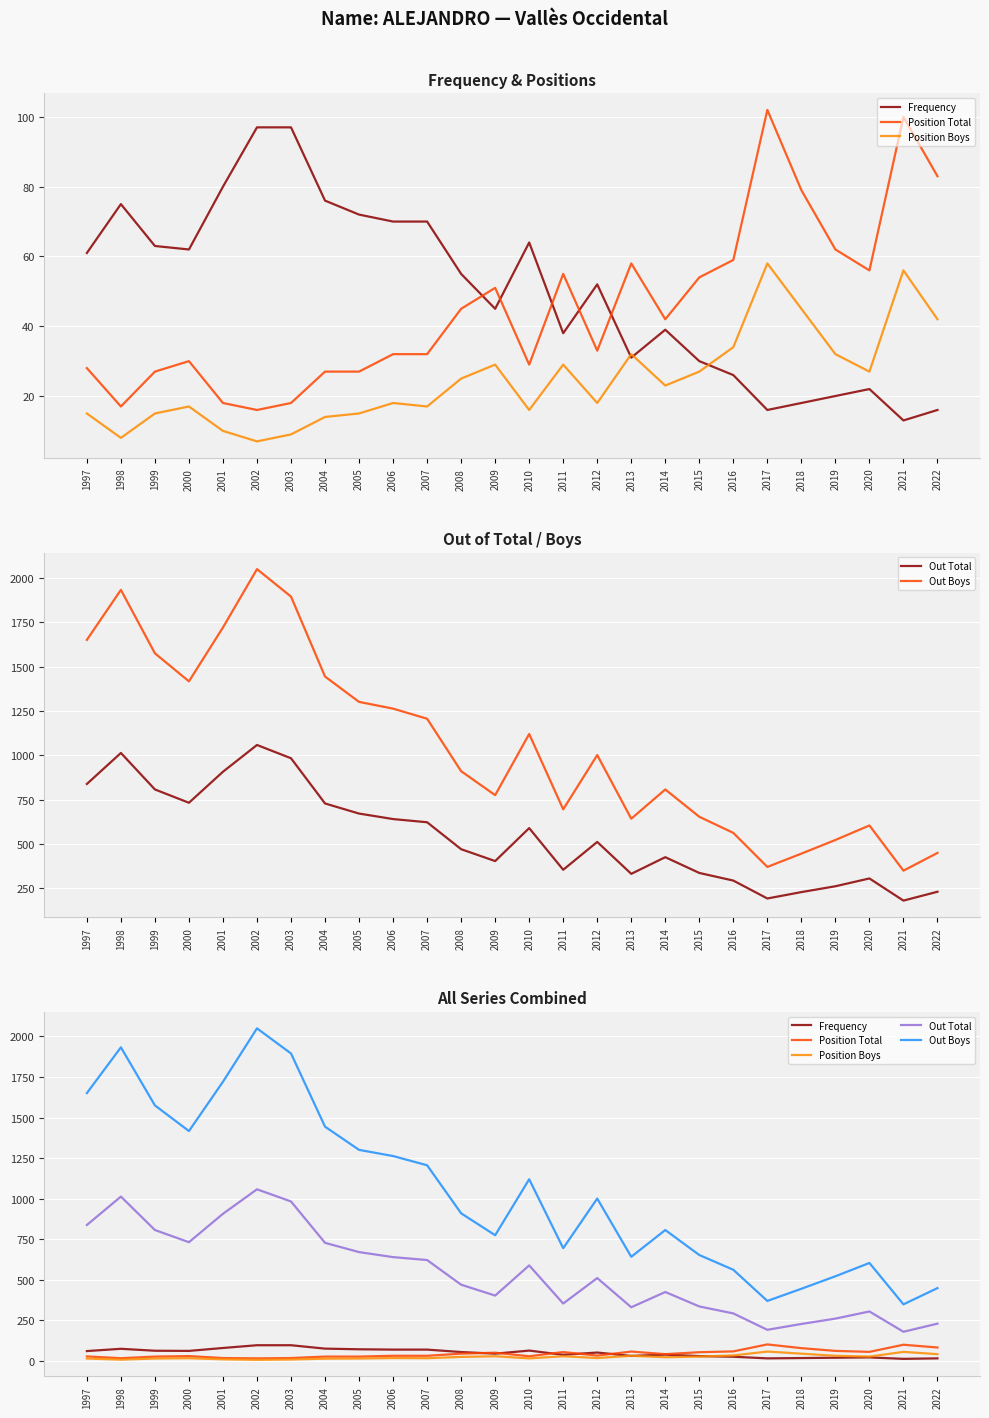

What is the highest value of the Out Total series?

1058